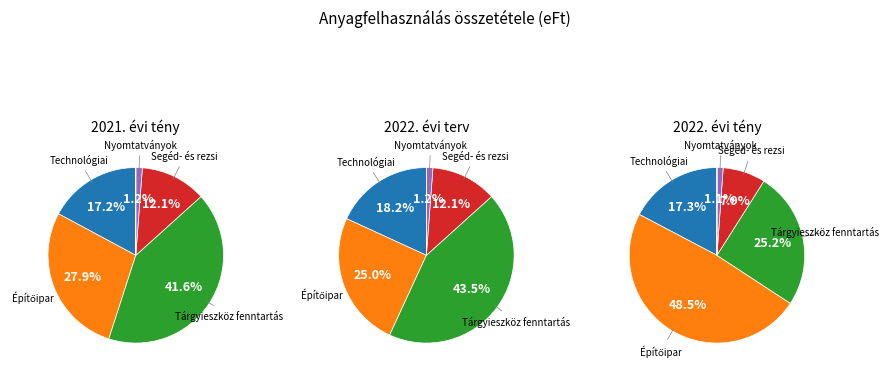

To the nearest percent, what percentage of the pie is Technológiai anyagfelhasználás?

17%